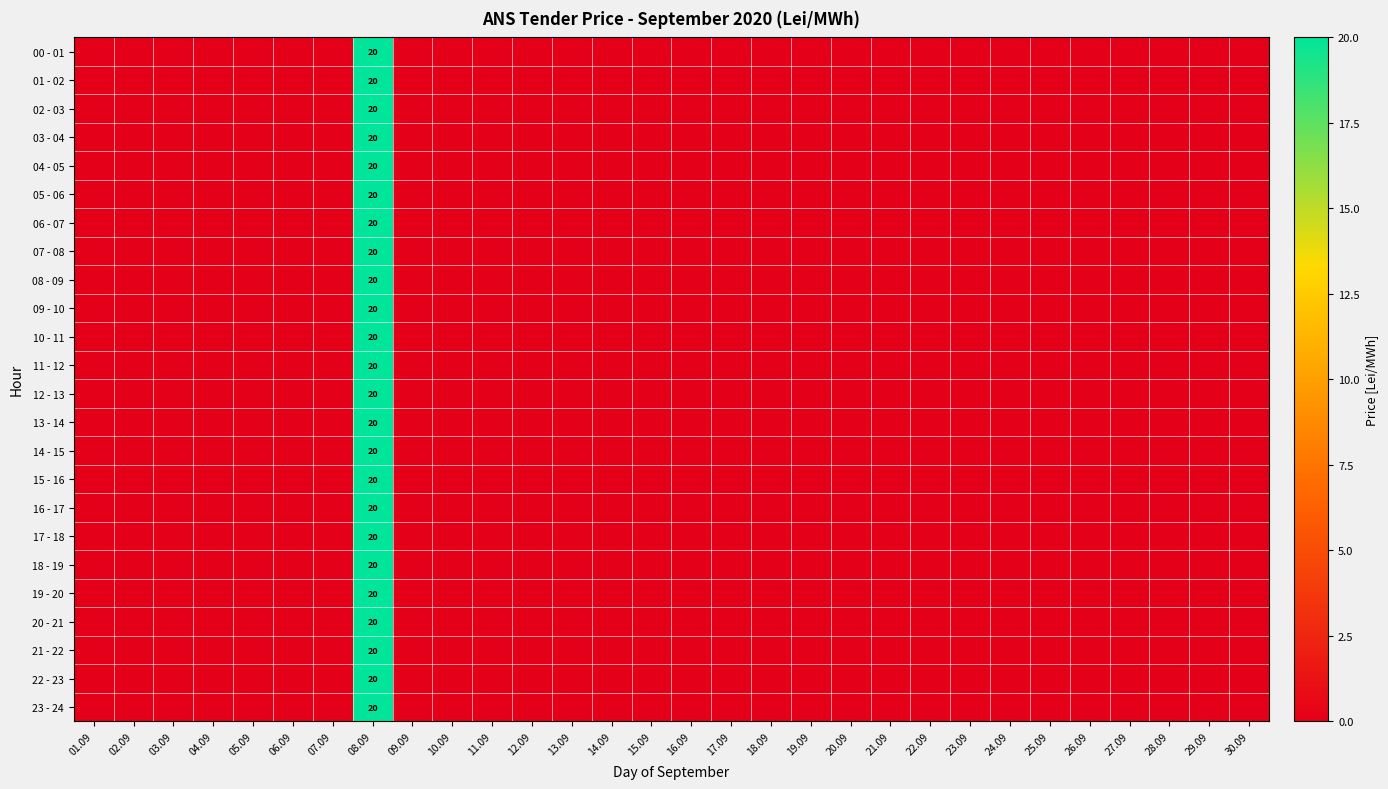

At how many categories does at least one series exceed 5?

1